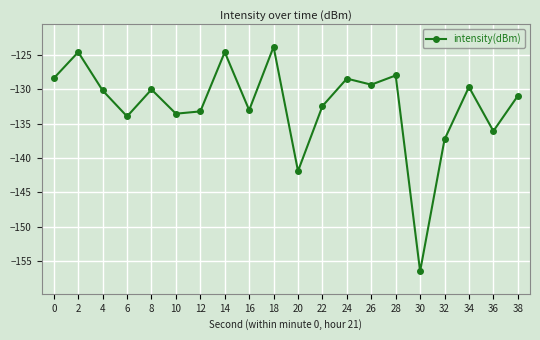

How many points are lower than both their immediate neighbors (excluding endpoints)?

7